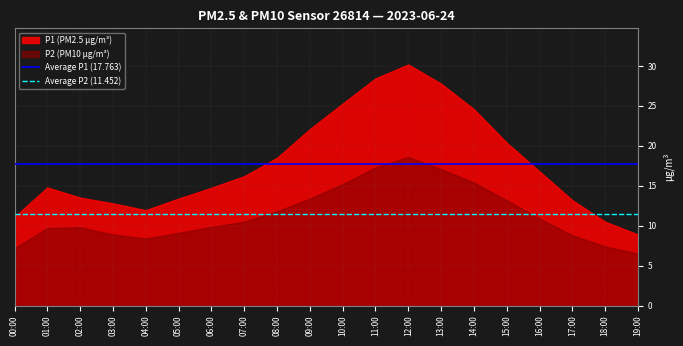

What is the difference between the P1 (PM2.5 μg/m³) values at 02:00 and 14:00?

11.1